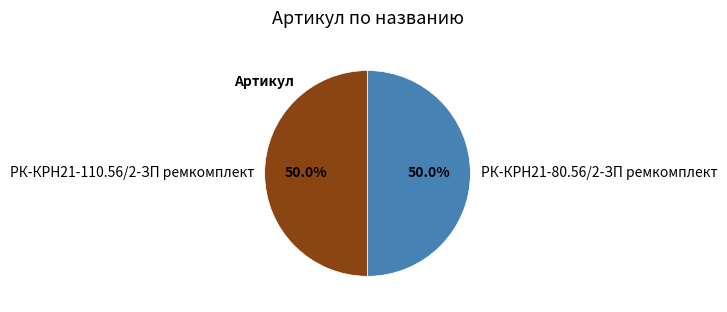

What is the ratio of the value at РК-КРН21-80.56/2-ЗП ремкомплект to the value at РК-КРН21-110.56/2-ЗП ремкомплект?

1.0